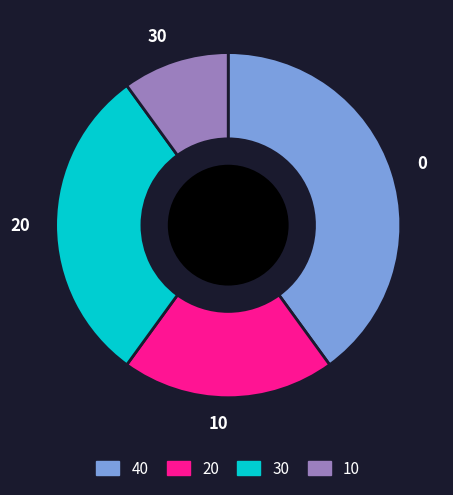

Between 20 and 30, which is larger?

20